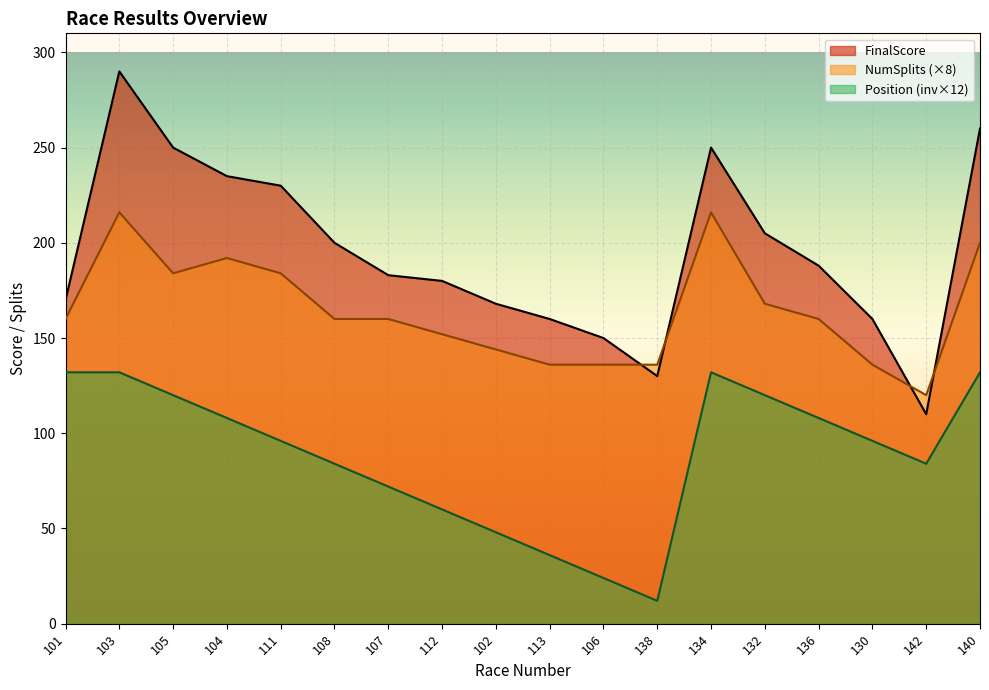

How many lines are shown in the chart?

3